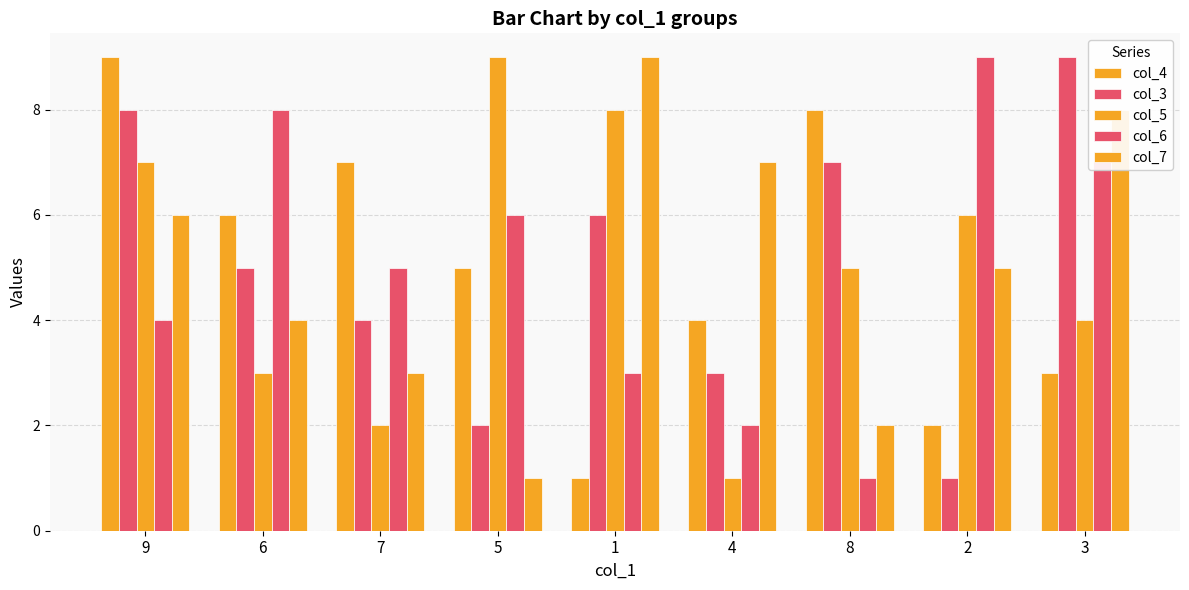

How many bars are there in each group?

5